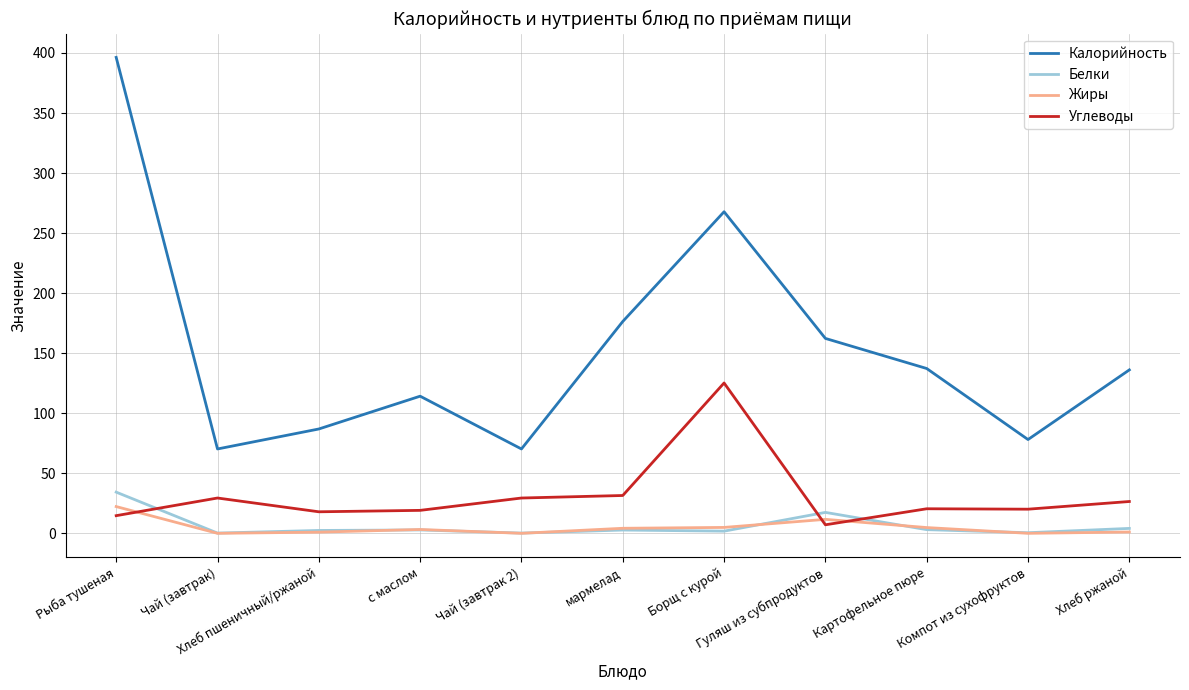

Which series has the widest spread of values?

Калорийность